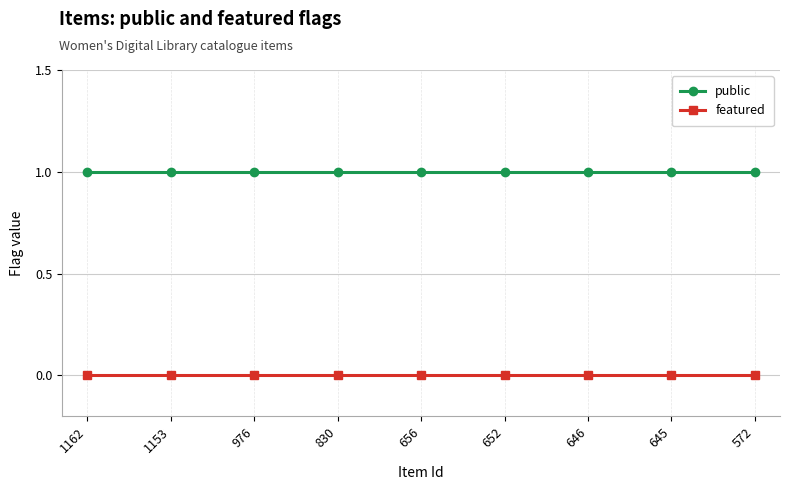

List the series in order of their overall mean, highest first.

public, featured